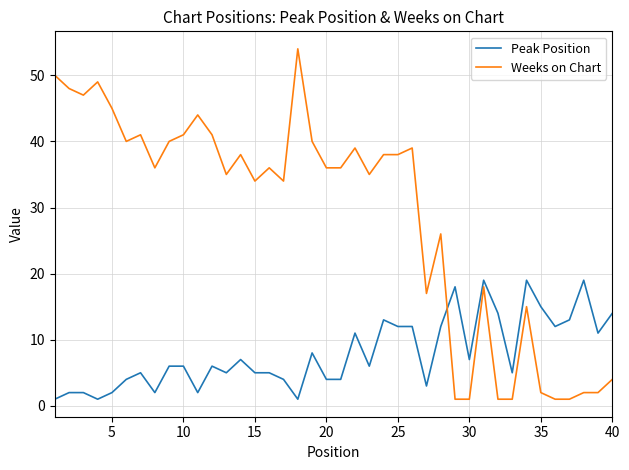

List the series in order of their overall mean, highest first.

Weeks on Chart, Peak Position